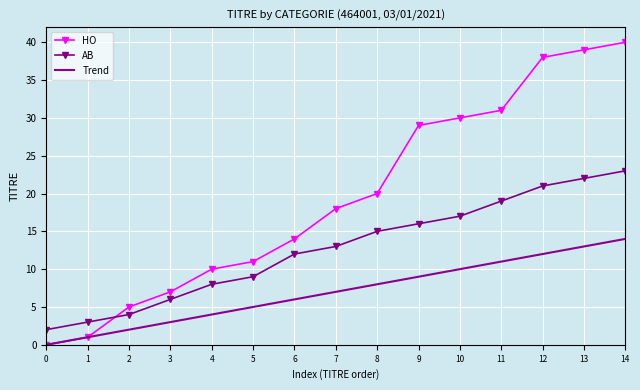

At how many categories does at least one series exceed 26?

6